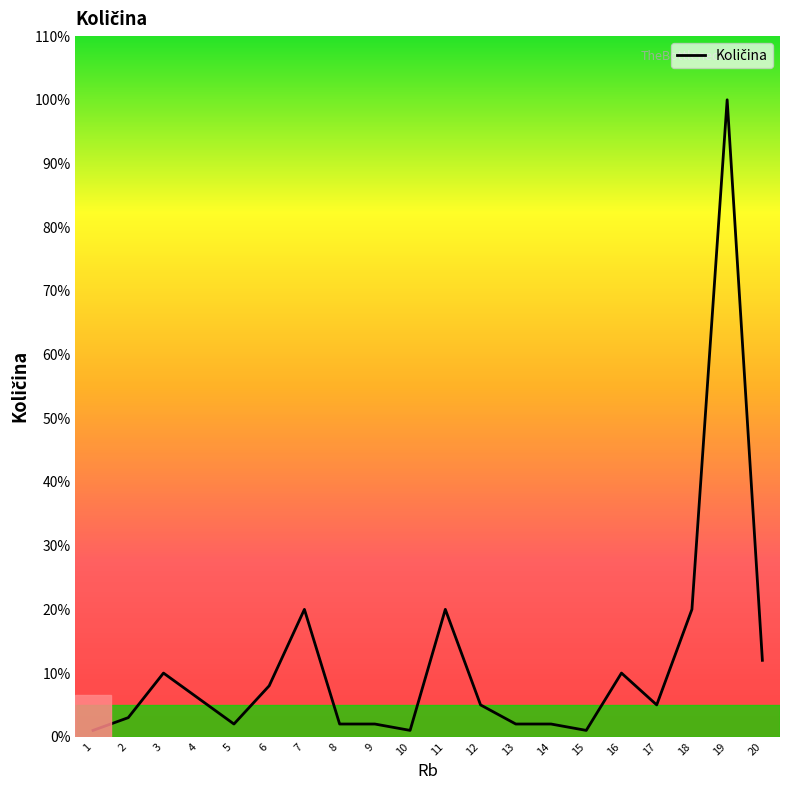

True or false: the data shows 10 at 3.

True